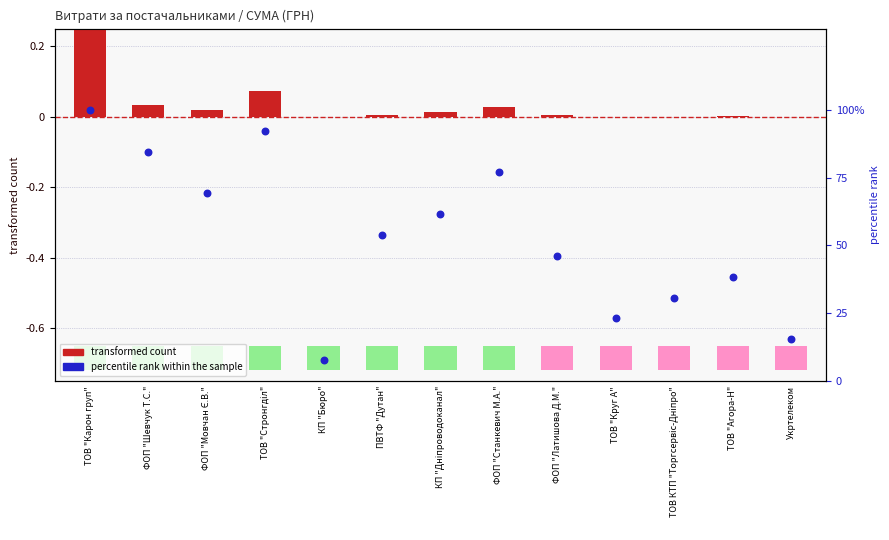

Which series has the largest total across all categories?

percentile rank within the sample